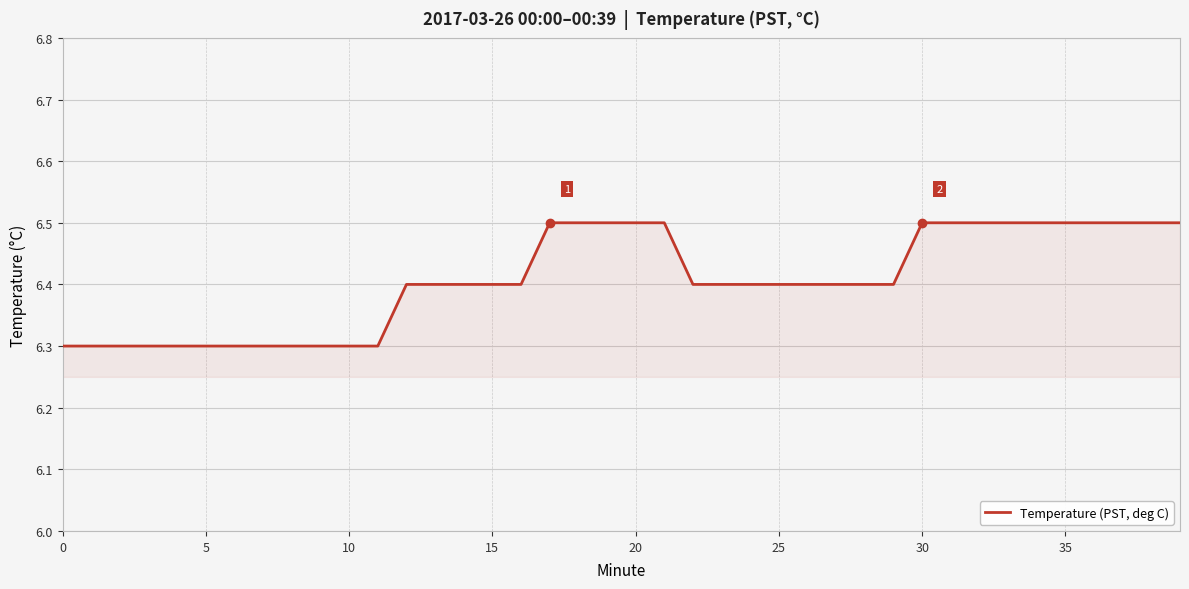

What is the minimum value shown in the chart?

6.3